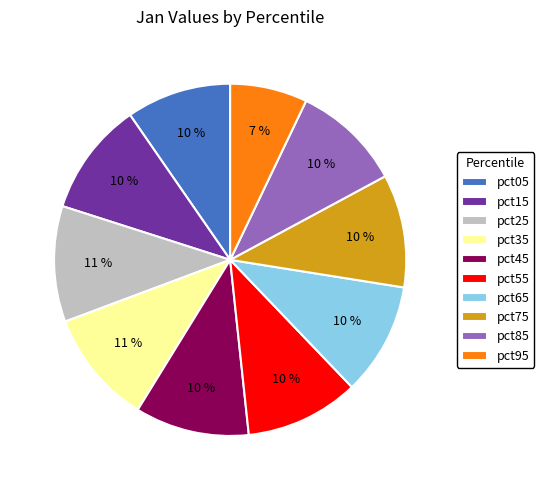

True or false: pct55 accounts for 10% of the total.

True